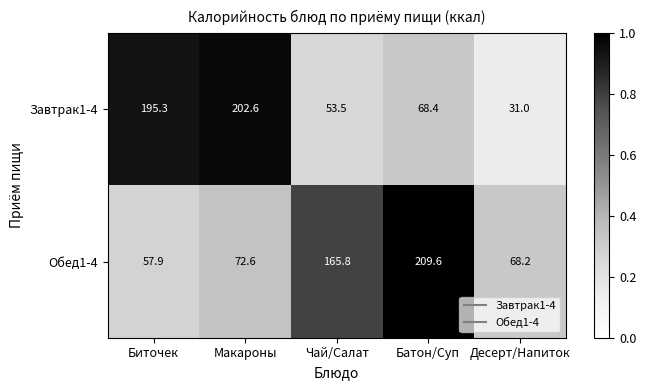

What is the sum of all Обед1-4 values?

574.1